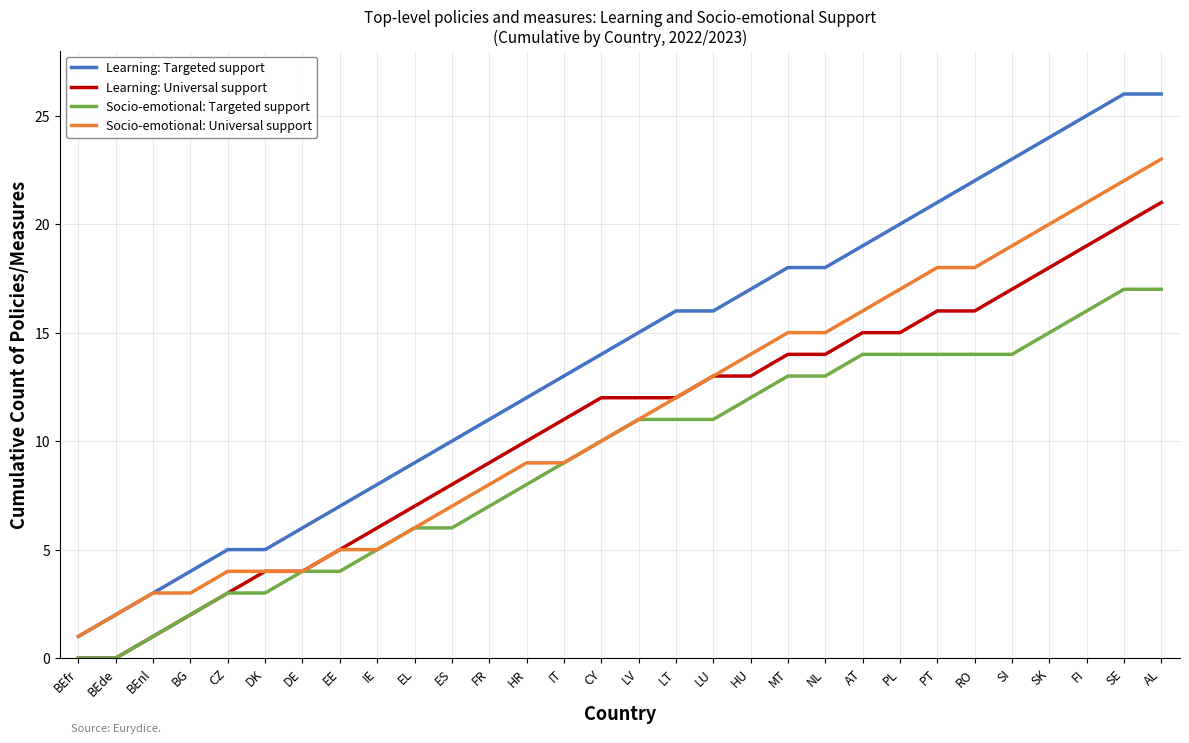

What is the average value of the Socio-emotional: Universal support series?

11